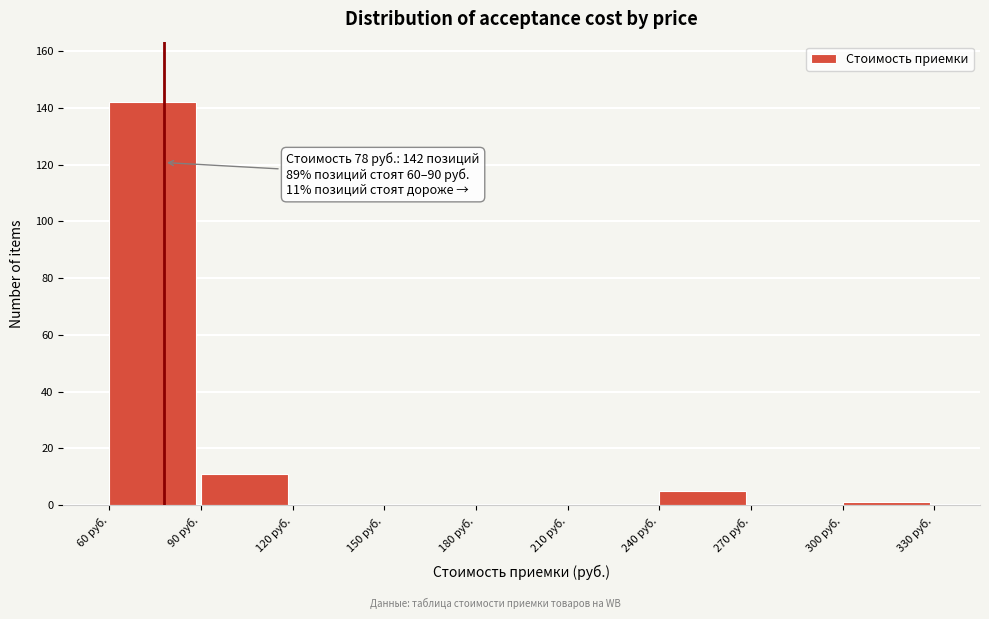

Which range on the x-axis has the tallest bar?

60 to 90